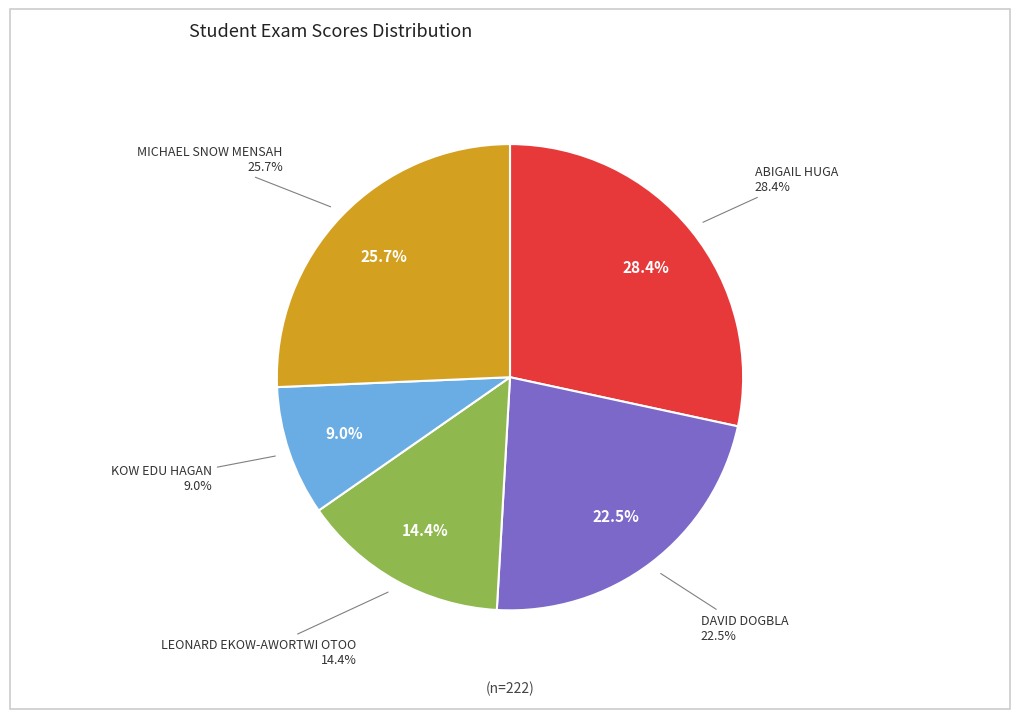

Count the number of slices in the pie.

5